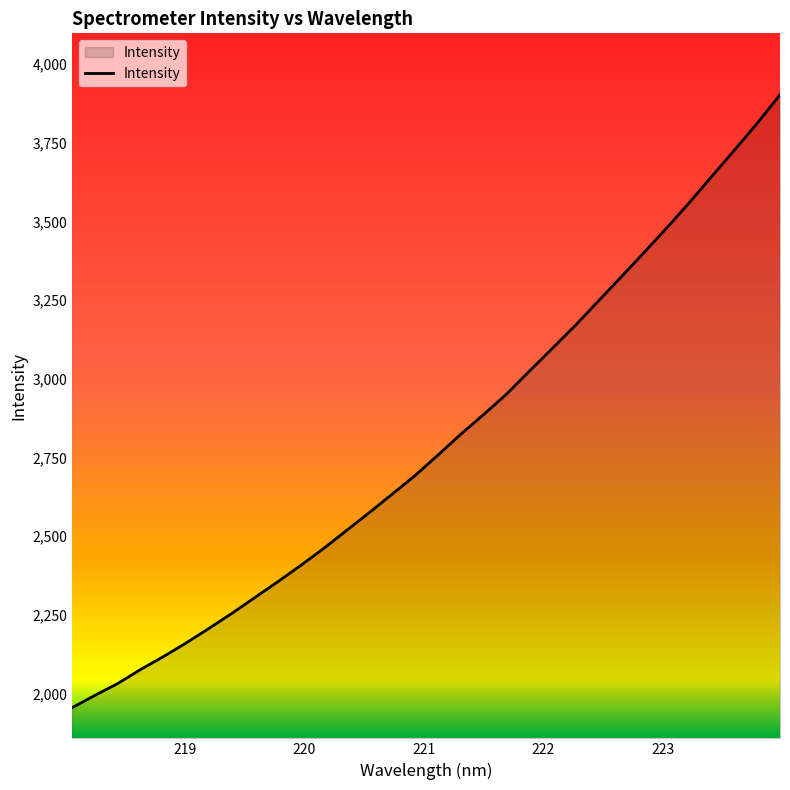

How many lines are shown in the chart?

1